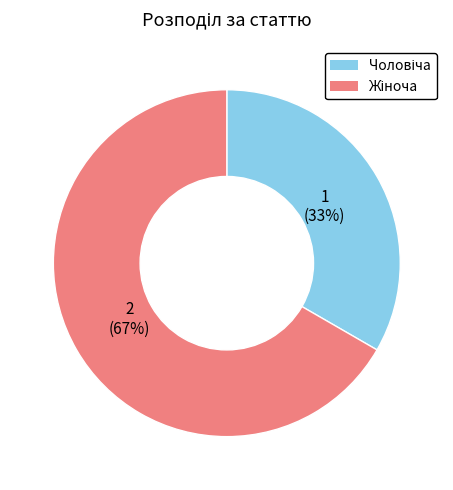

Is there any slice that represents more than half of the pie?

Yes